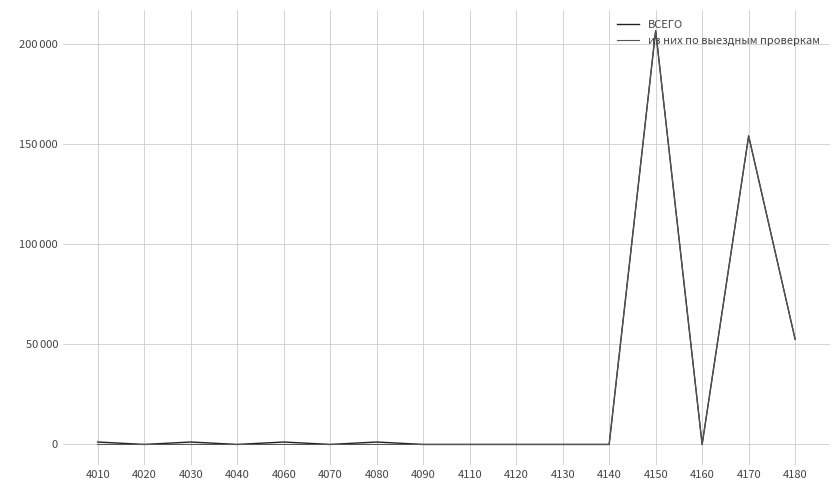

At which category does ВСЕГО reach its first local valley?

4020